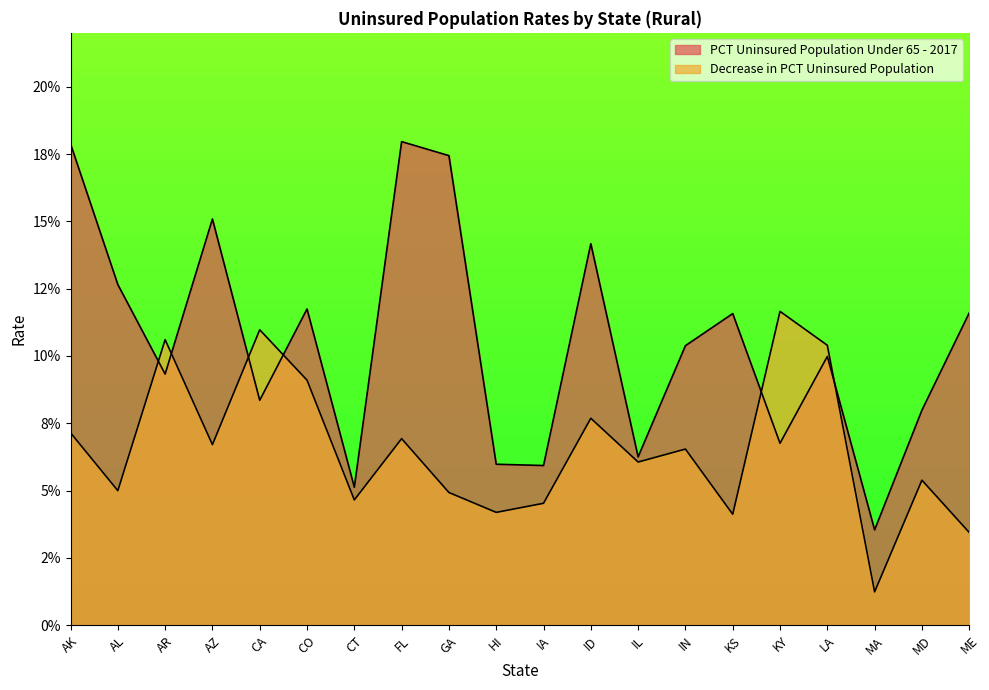

List the series in order of their peak value, highest first.

PCT Uninsured Population Under 65 - 2017, Decrease in PCT Uninsured Population